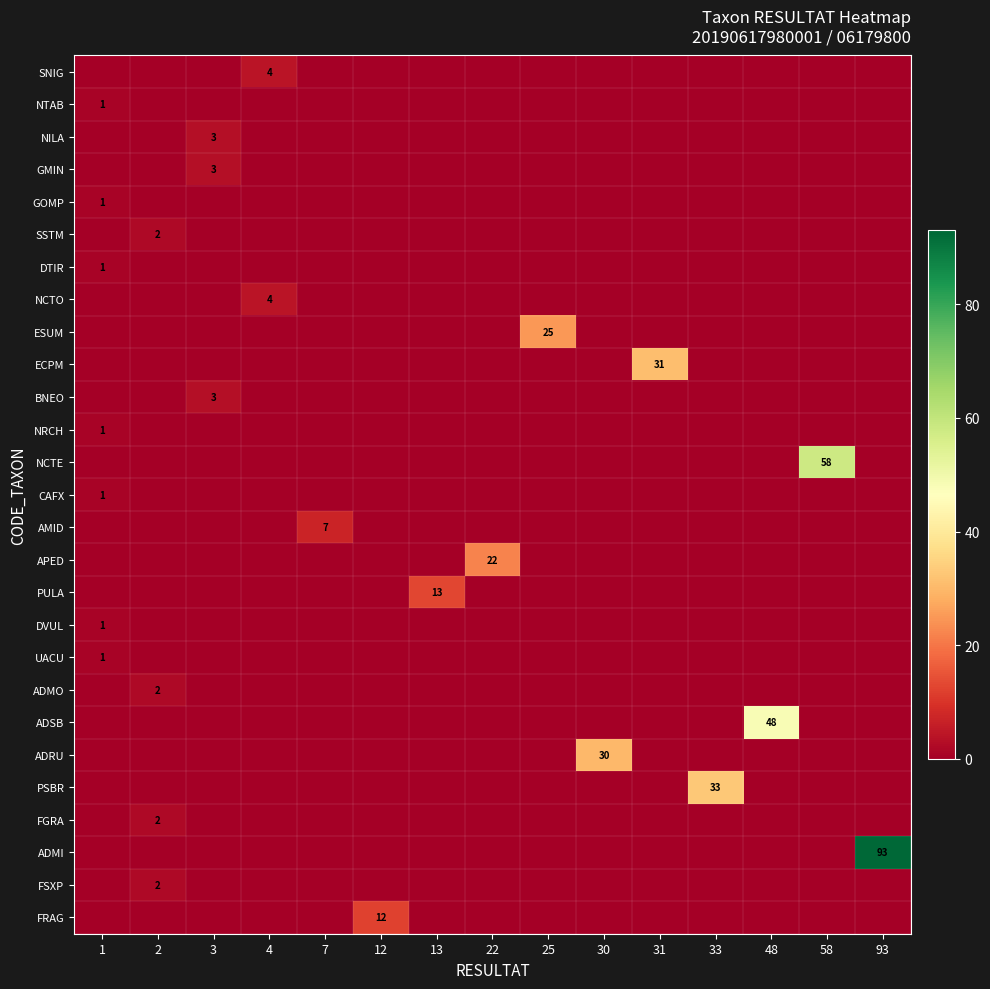

Which series has the widest spread of values?

ADMI